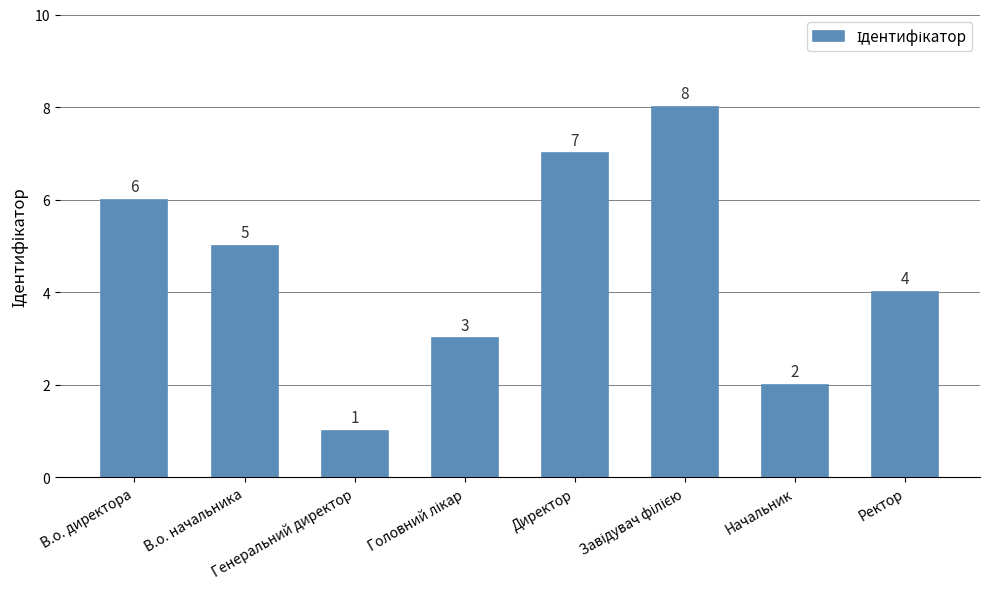

What is the difference between the maximum and minimum values?

7